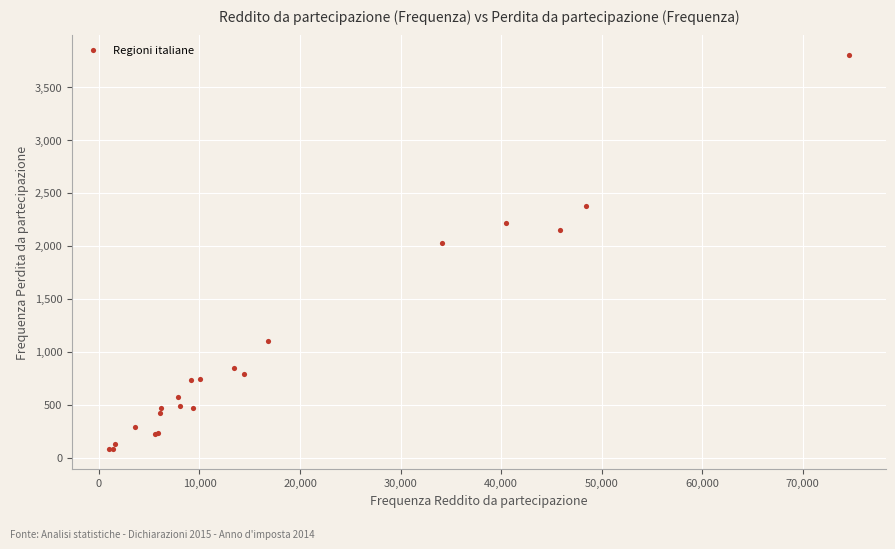

What Y value in the scatter plot is closest to 1941?

2028